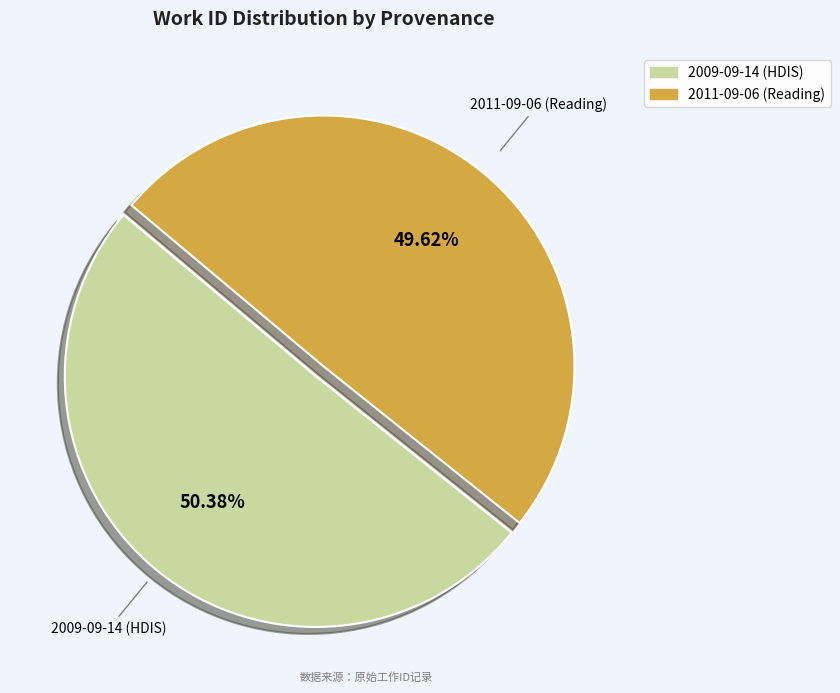

Approximately how many times larger is the value at 2009-09-14 (HDIS) compared to 2011-09-06 (Reading)?

1.0